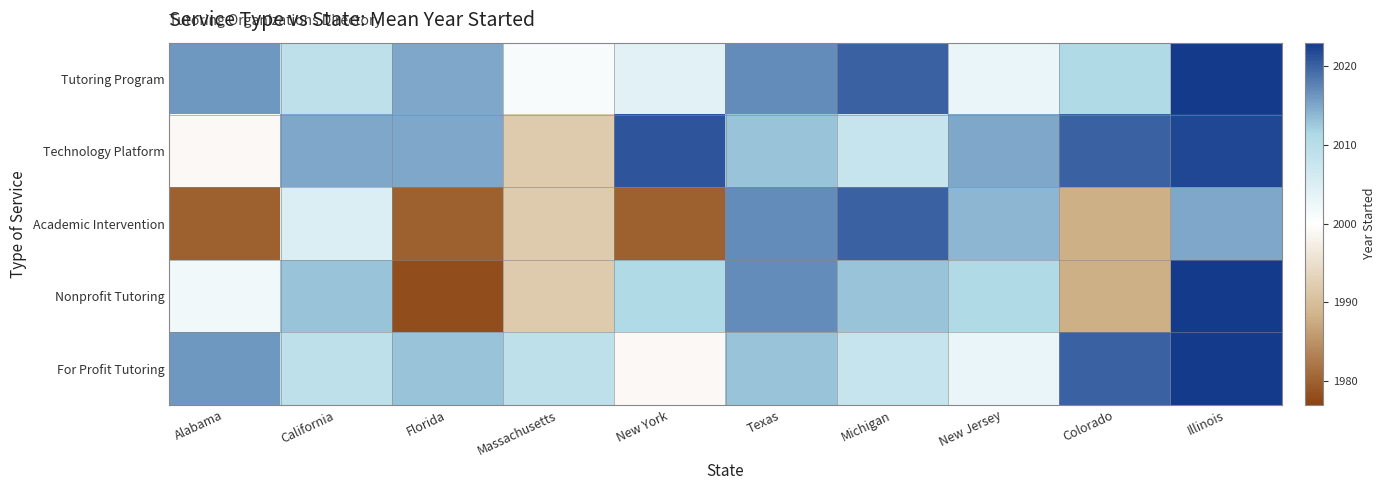

Reading right to left, what are all the values shown in this chart?

Tutoring Program: Illinois=2023	Colorado=2011	New Jersey=2003	Michigan=2020	Texas=2017	New York=2004	Massachusetts=2001	Florida=2015	California=2009	Alabama=2016
Technology Platform: Illinois=2022	Colorado=2020	New Jersey=2015	Michigan=2008	Texas=2013	New York=2021	Massachusetts=1992	Florida=2015	California=2015	Alabama=1999
Academic Intervention: Illinois=2015	Colorado=1988	New Jersey=2014	Michigan=2020	Texas=2017	New York=1980	Massachusetts=1992	Florida=1980	California=2005	Alabama=1980
Nonprofit Tutoring: Illinois=2023	Colorado=1988	New Jersey=2011	Michigan=2013	Texas=2017	New York=2011	Massachusetts=1992	Florida=1978	California=2013	Alabama=2002
For Profit Tutoring: Illinois=2023	Colorado=2020	New Jersey=2003	Michigan=2008	Texas=2013	New York=1999	Massachusetts=2009	Florida=2013	California=2009	Alabama=2016